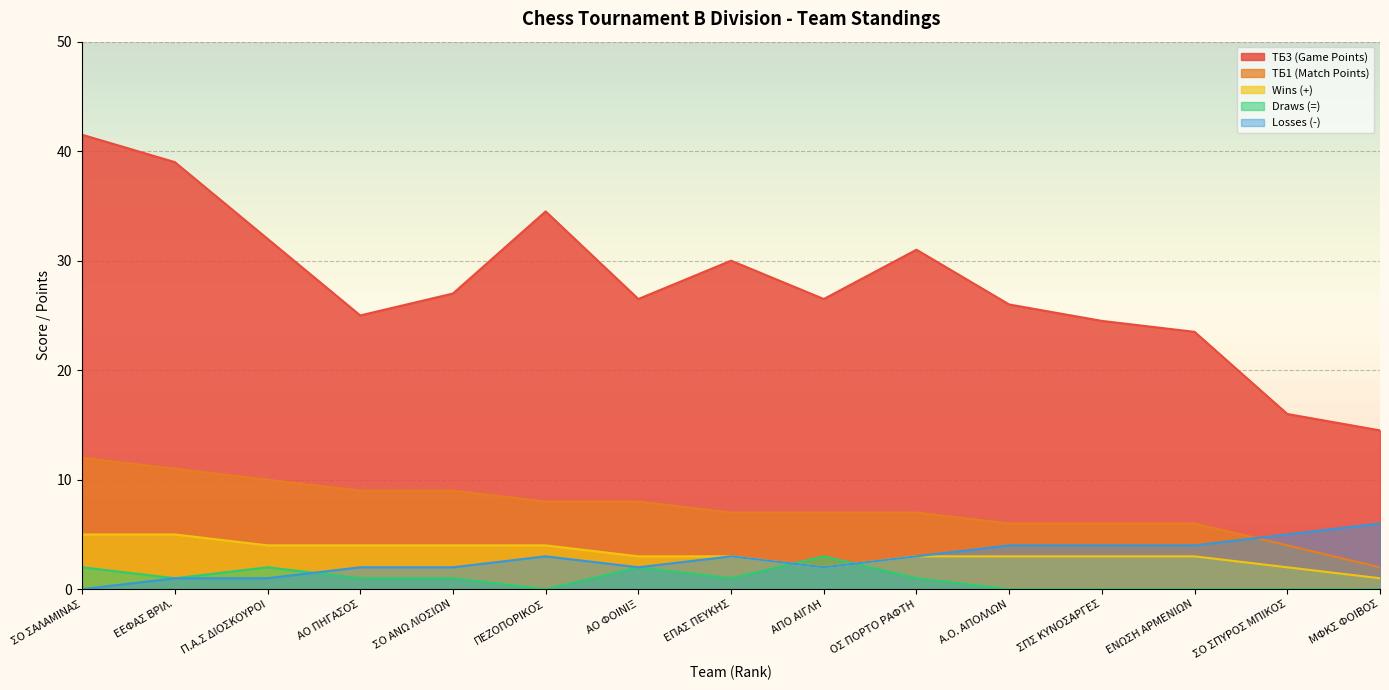

At which category does Losses (-) reach its first local valley?

ΑΟ ΦΟΙΝΙΞ